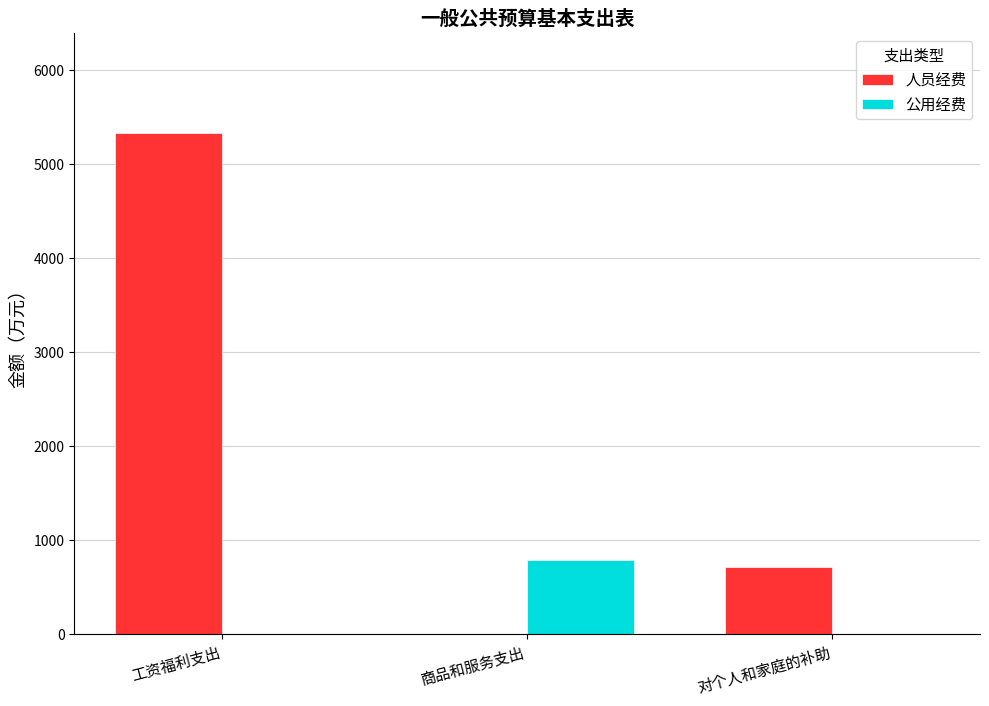

At which label does 公用经费 reach its peak?

商品和服务支出